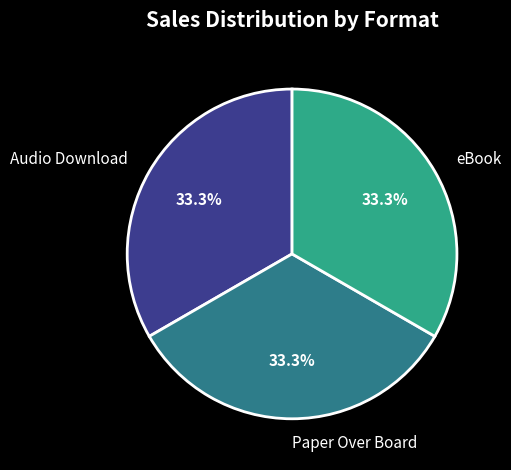

Approximately how many times larger is the value at eBook compared to Audio Download?

1.0